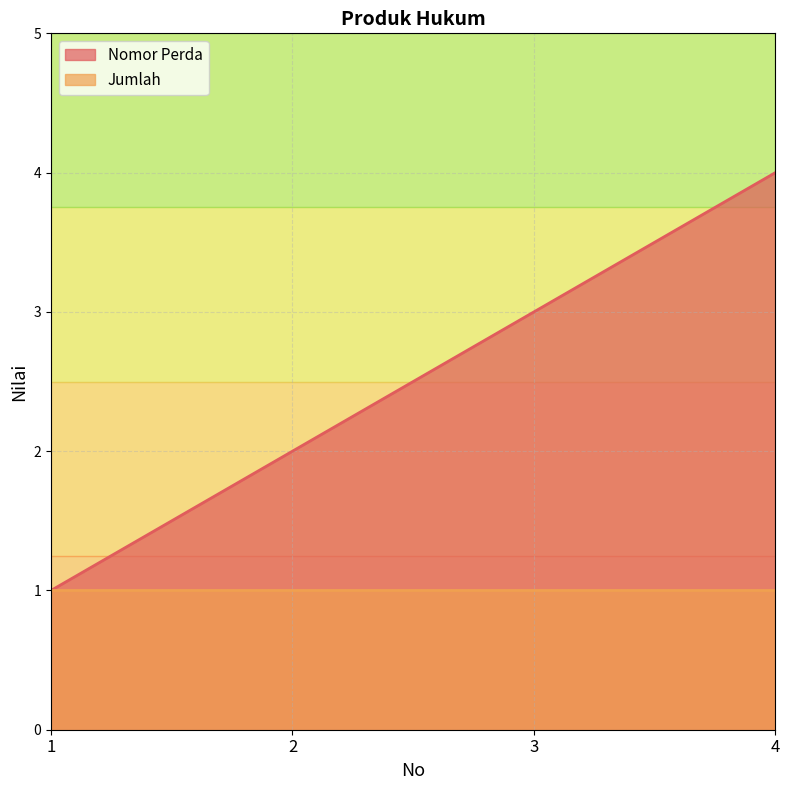

How many data points are above 3?

1